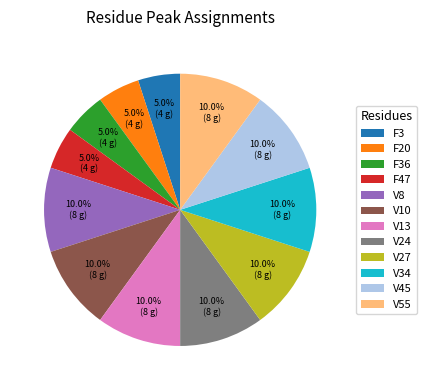

Is there any slice that represents more than half of the pie?

No